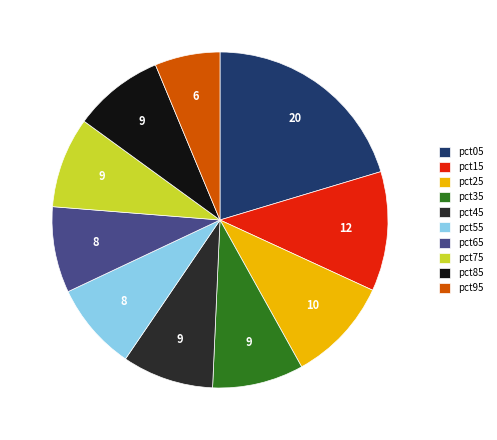

Do pct15 and pct85 together represent more than half of the pie?

No